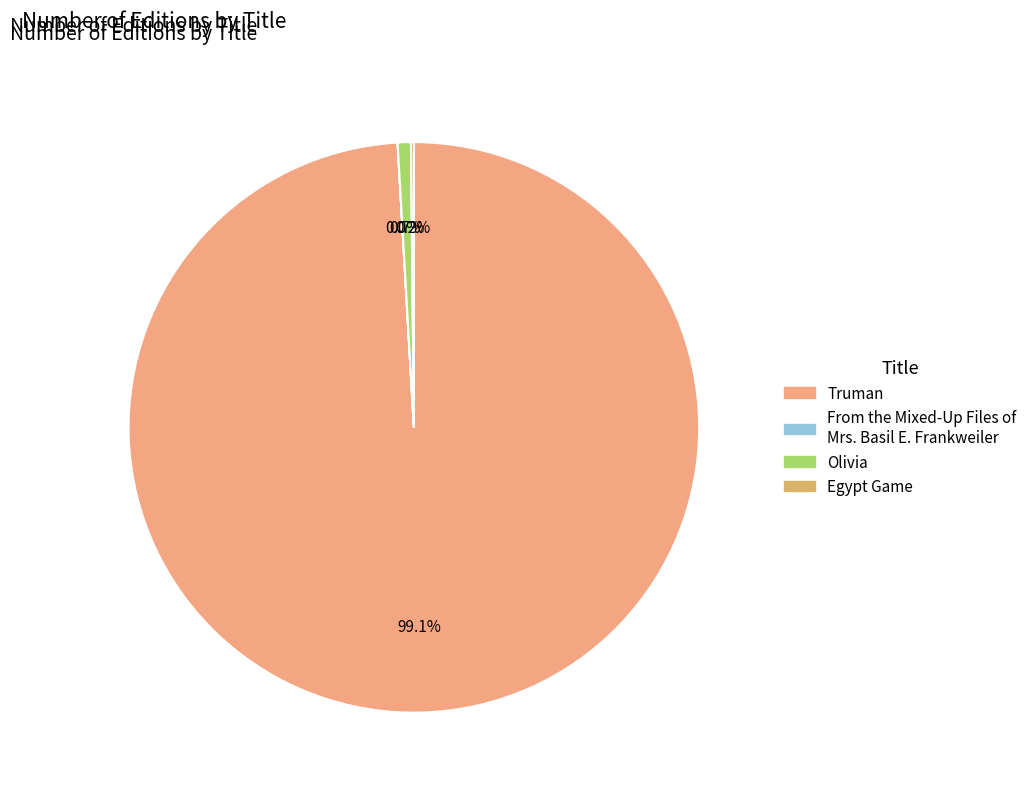

How many slices are in this pie chart?

4